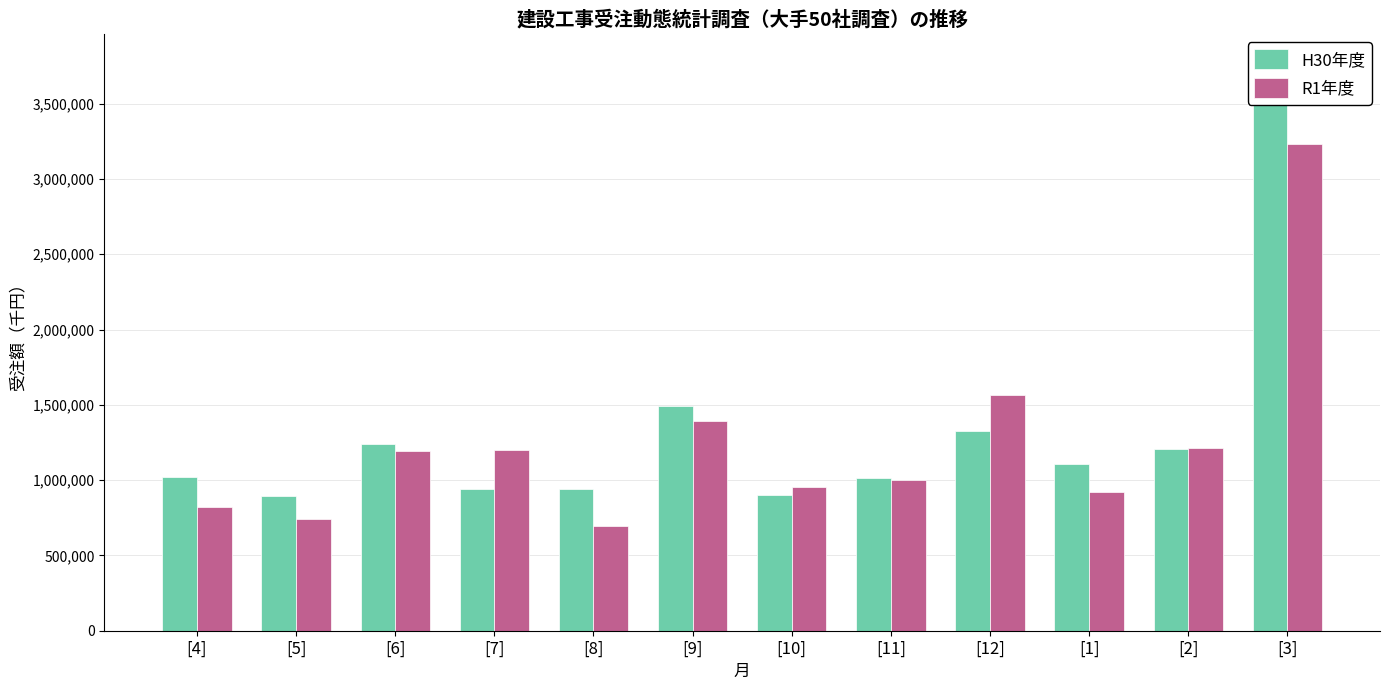

What is the difference between the highest and lowest values at [4]?

202820.9